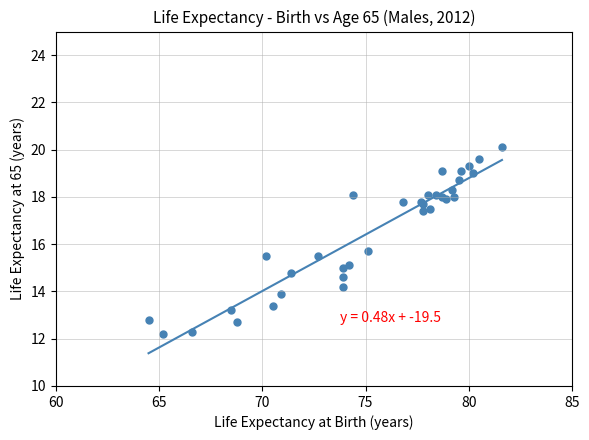

What Y value in the scatter plot is closest to 16?

15.7